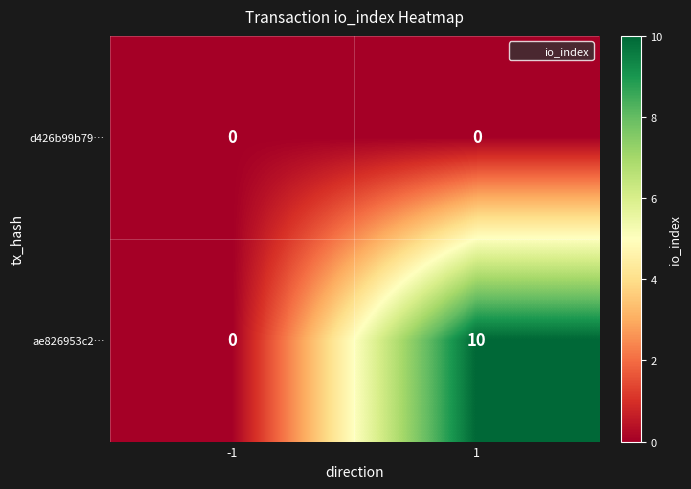

Reading left to right, extract all data points from this chart.

d426b99b79…: 0	0
ae826953c2…: 0	10